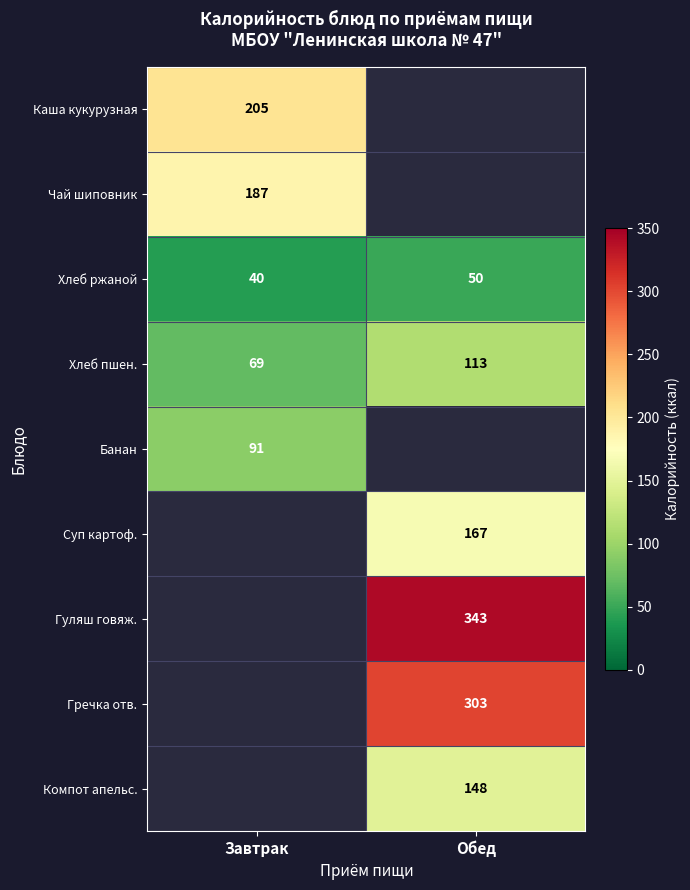

What is the lowest value of the Хлеб пшен. series?

69